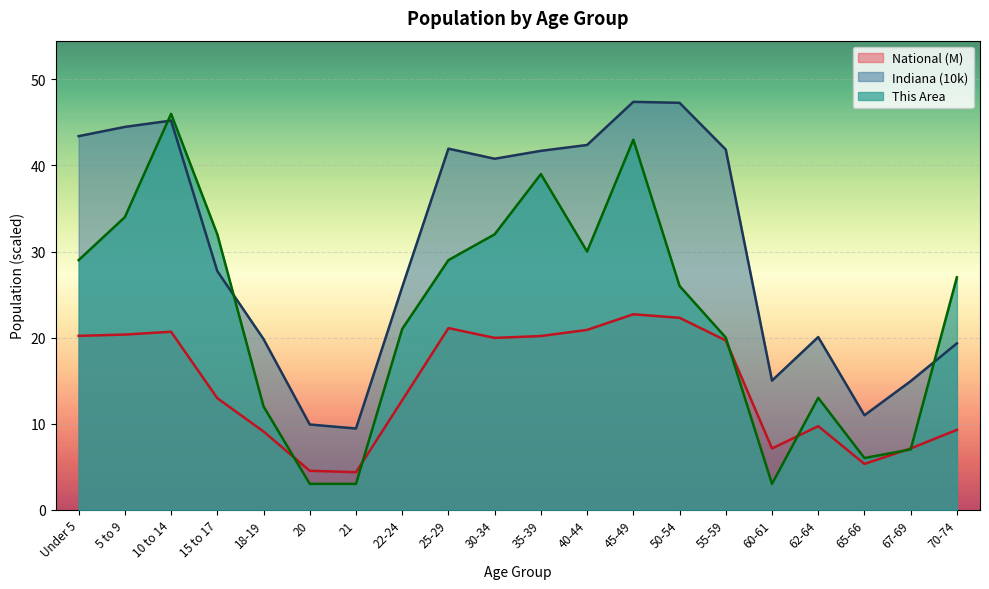

How many values in the National series are below 19?

10